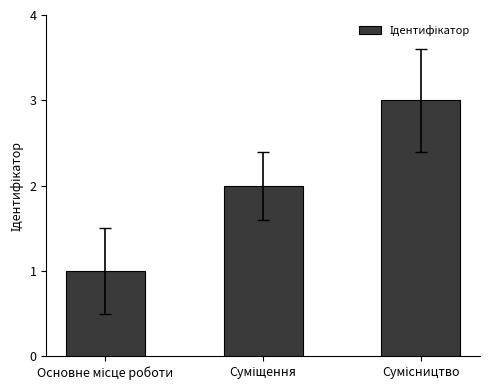

What is the difference between the maximum and minimum values?

2